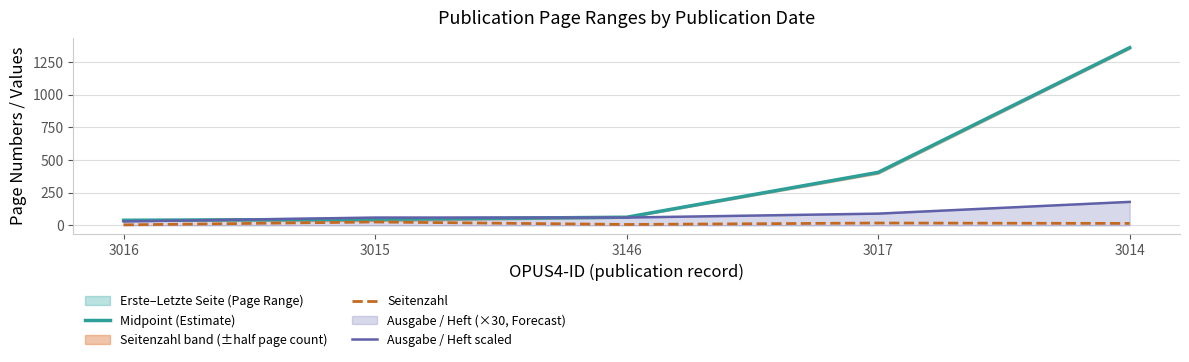

Does the chart display data point markers on the line(s)?

No